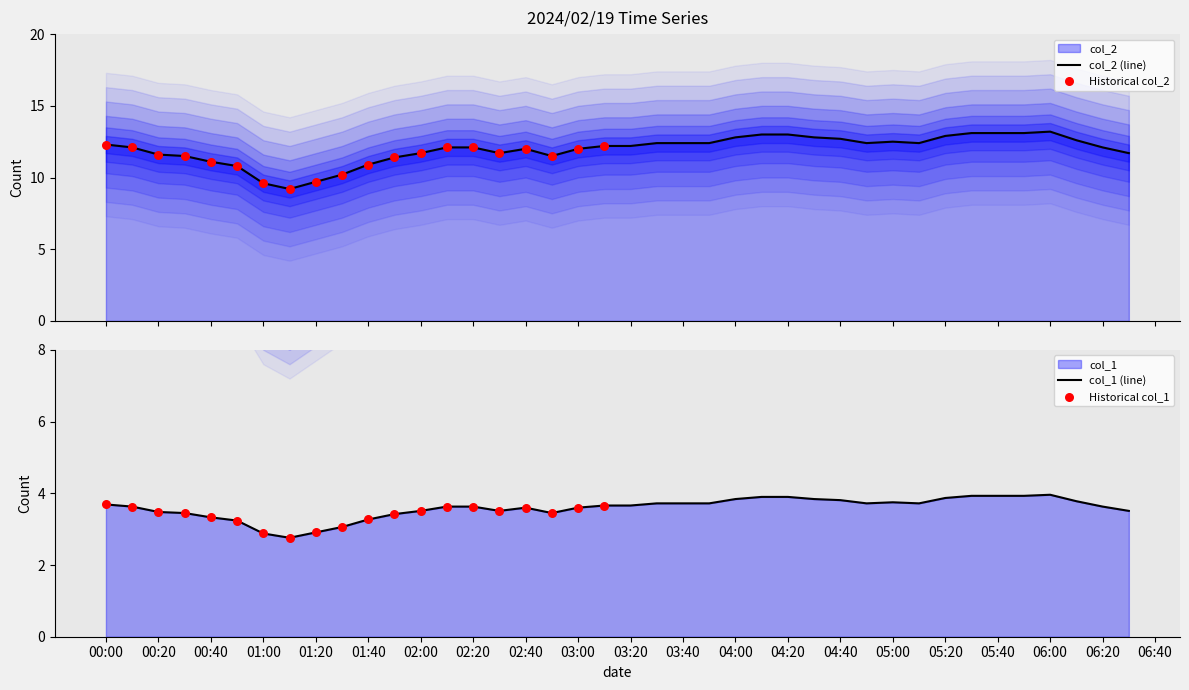

Approximately how many times larger is the value at 2024/02/19 02:50:00 compared to 2024/02/19 05:20:00?

0.9